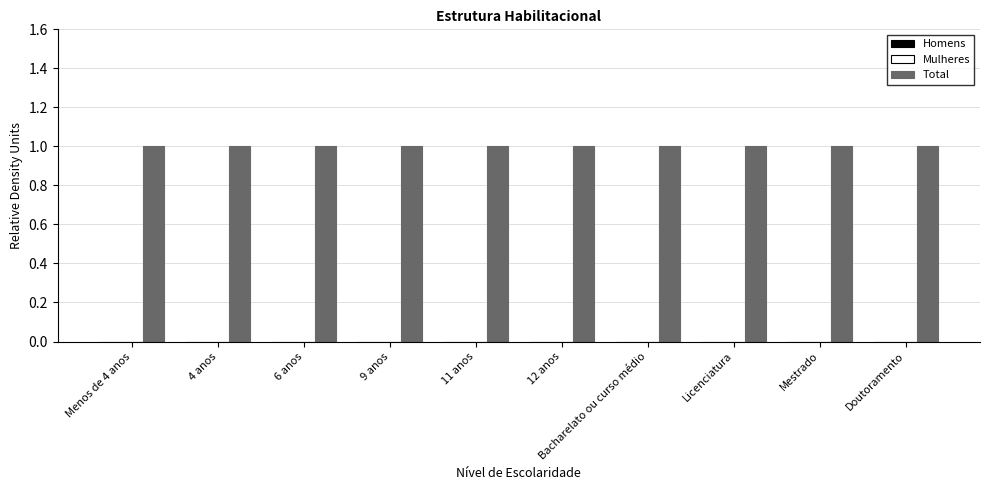

The value of Homens at Licenciatura is 0. True or false?

True